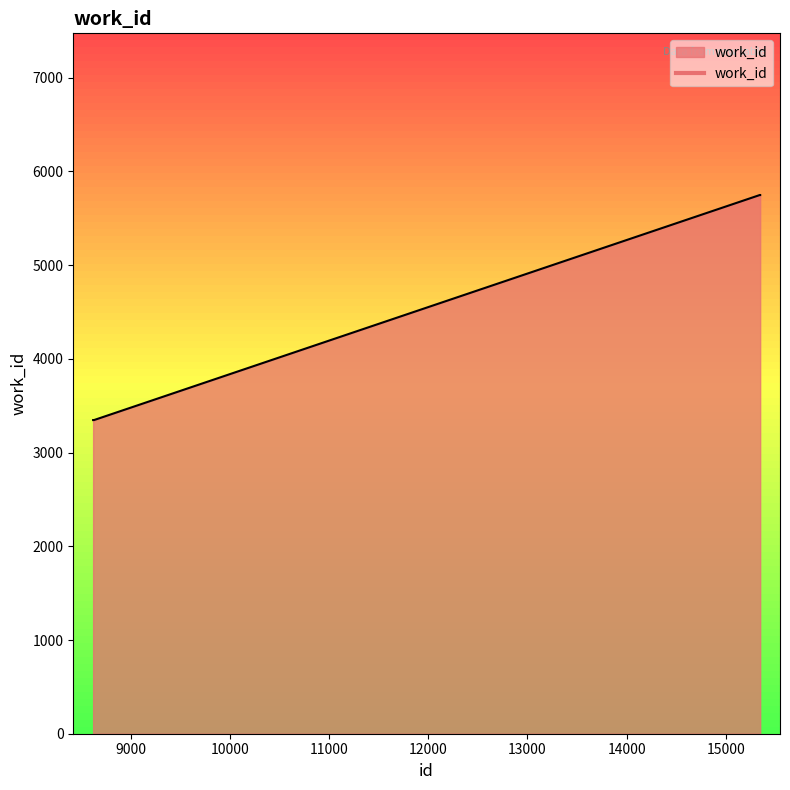

What is the greatest value displayed?

5749